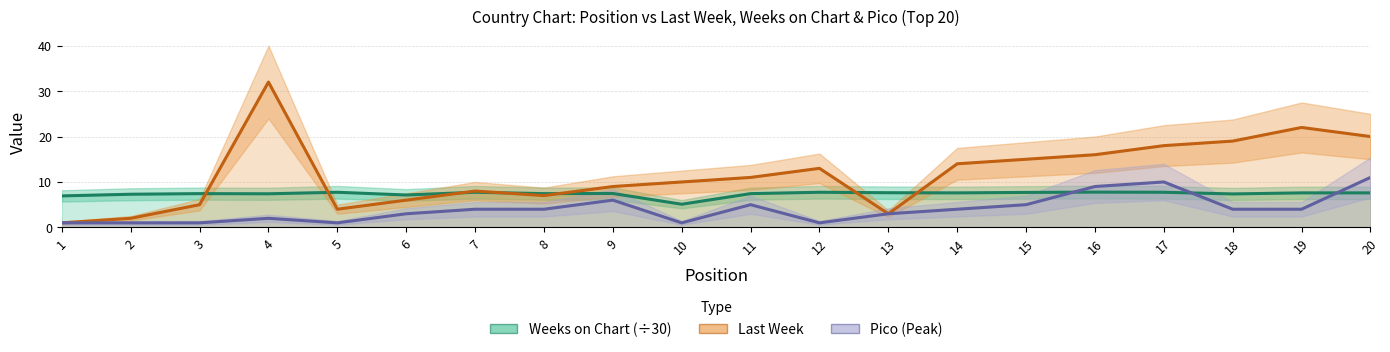

What is the difference between the second highest and minimum values in the Weeks on Chart (÷30) series?

2.6